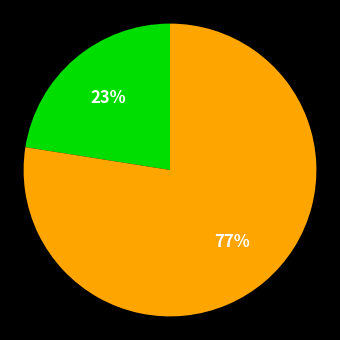

Count the number of slices in the pie.

2